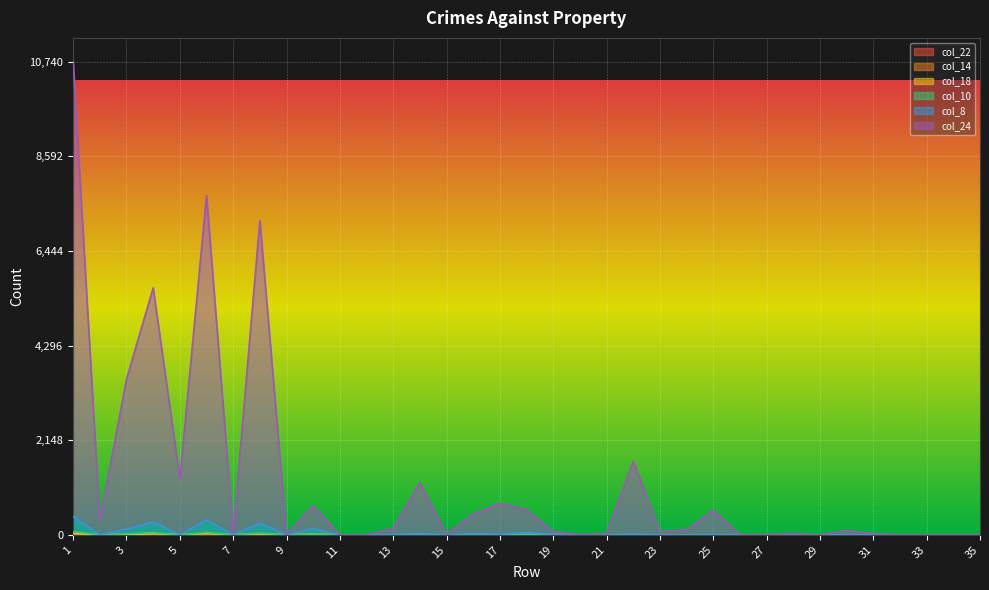

Is the value of col_22 at 10 greater than the value of col_8 at 3?

No